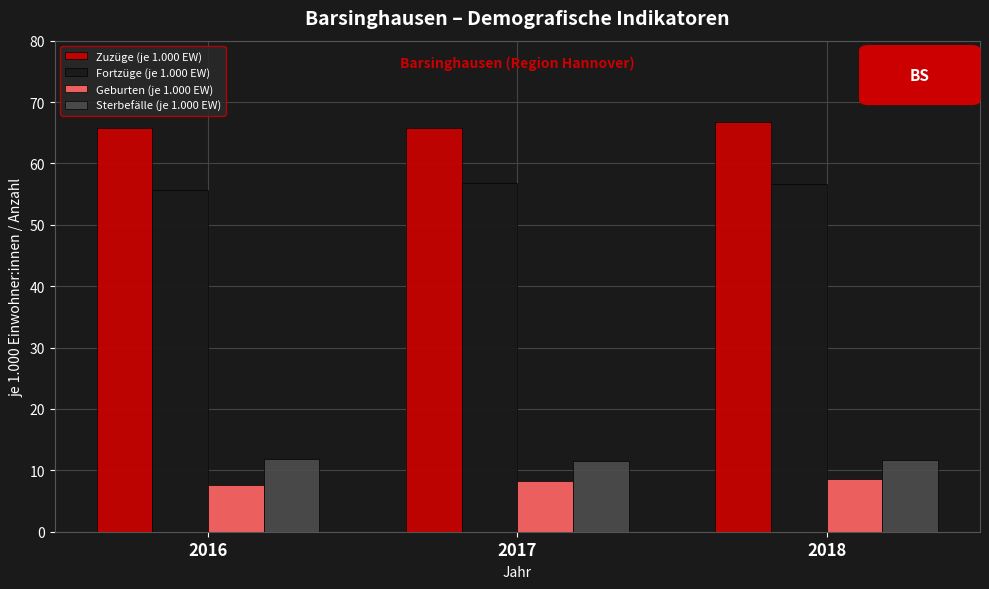

Rank the series by their maximum value, from lowest to highest.

Geburten (je 1.000 EW), Sterbefälle (je 1.000 EW), Fortzüge (je 1.000 EW), Zuzüge (je 1.000 EW)